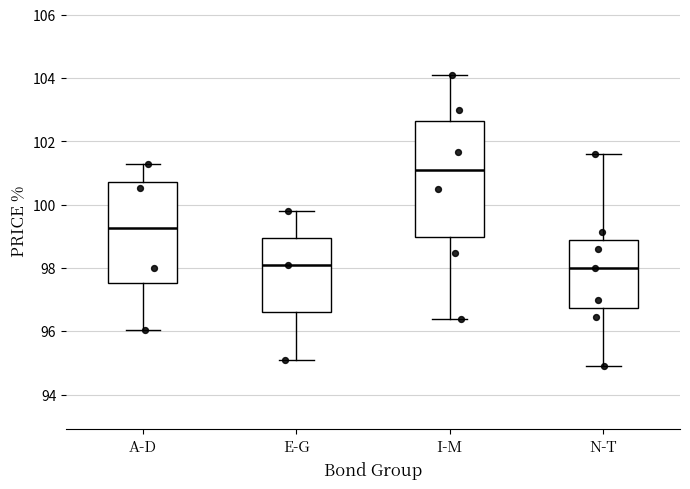

Comparing the boxes themselves (not the whiskers), which one is the tallest?

I-M